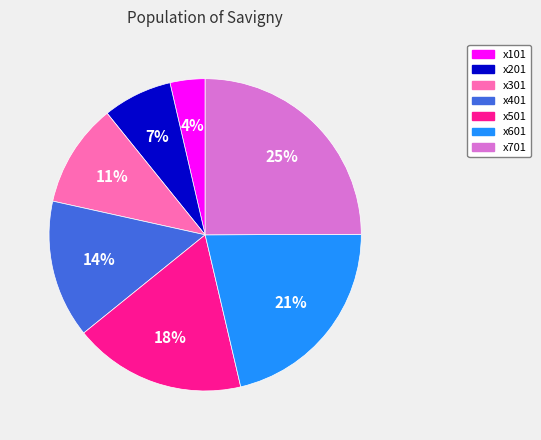

Which category has the biggest portion of the pie?

x701